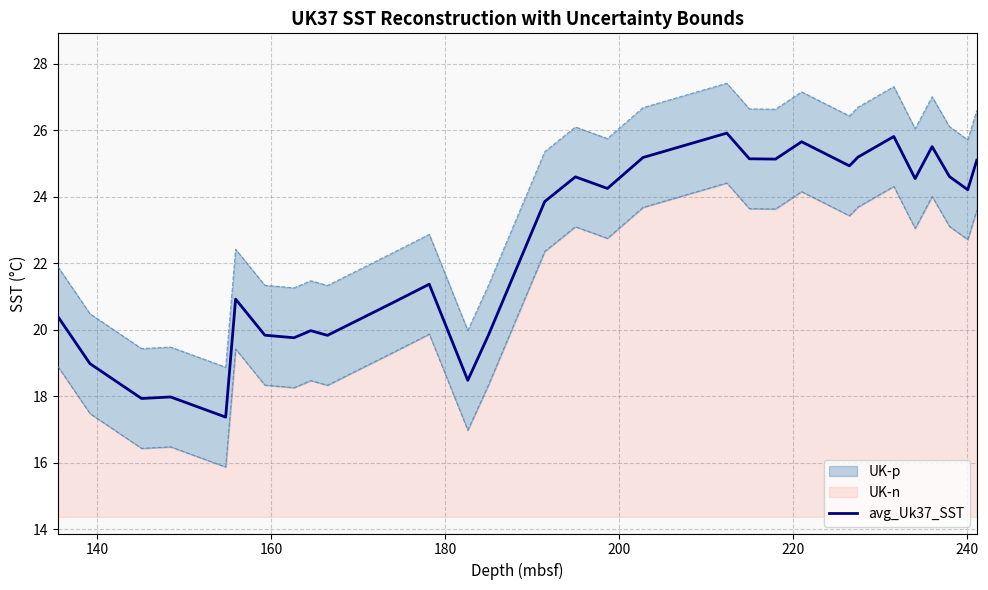

What is the highest value of the avg_Uk37_SST series?

25.9